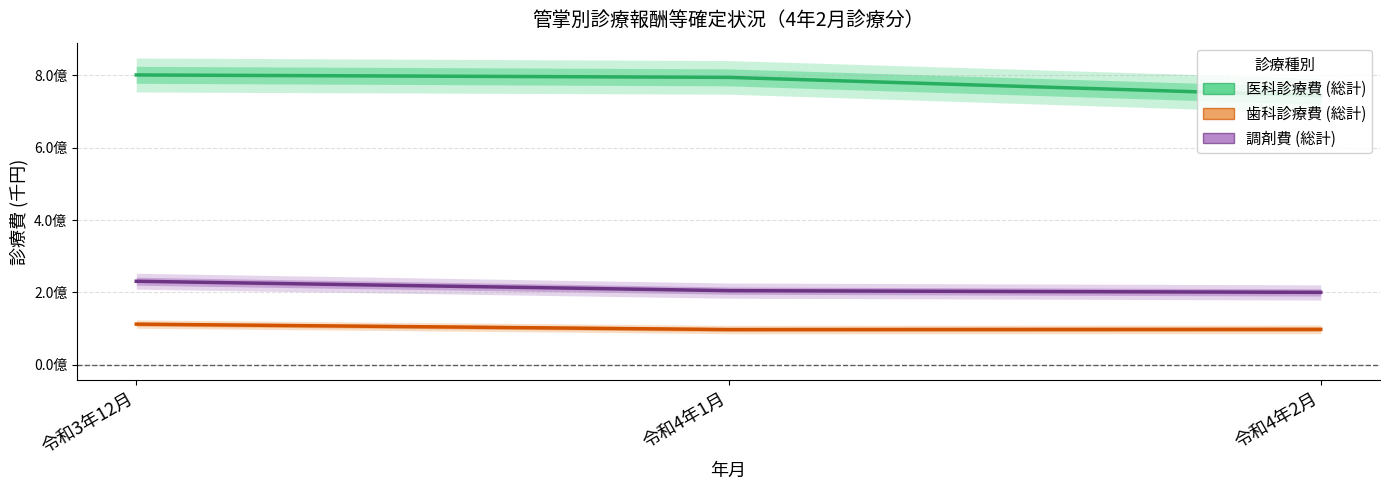

At which label does 調剤費 (総計) reach its minimum?

令和4年2月